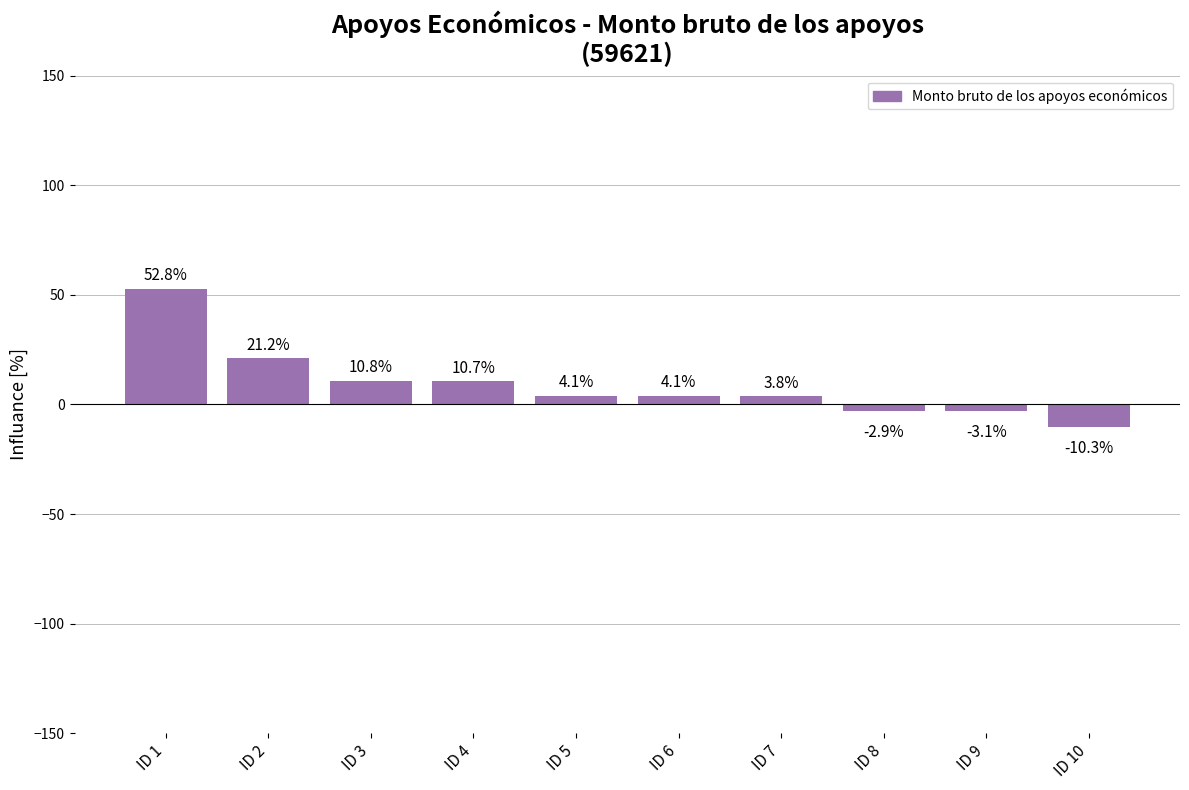

What is the value of the 1st bar from the left?

52.8